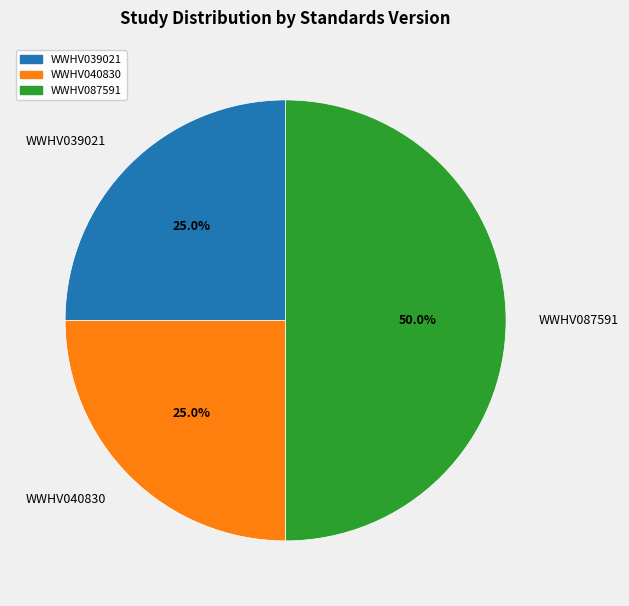

Is the sum of WWHV040830 and WWHV087591 greater than half?

Yes